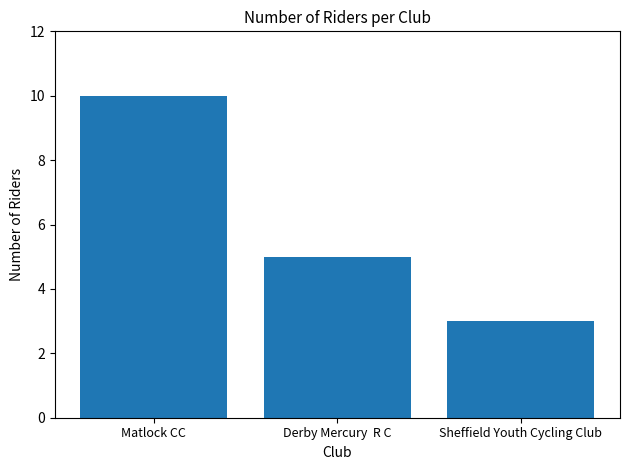

Does the chart contain any negative values?

No